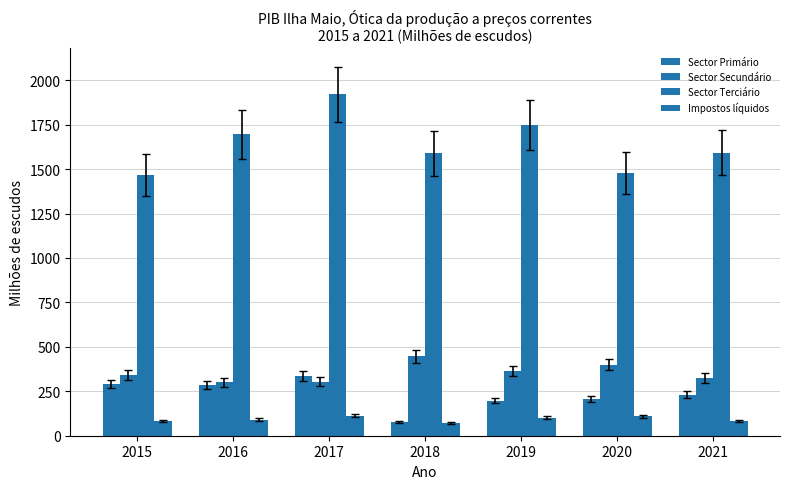

How many data points does each series have?

7